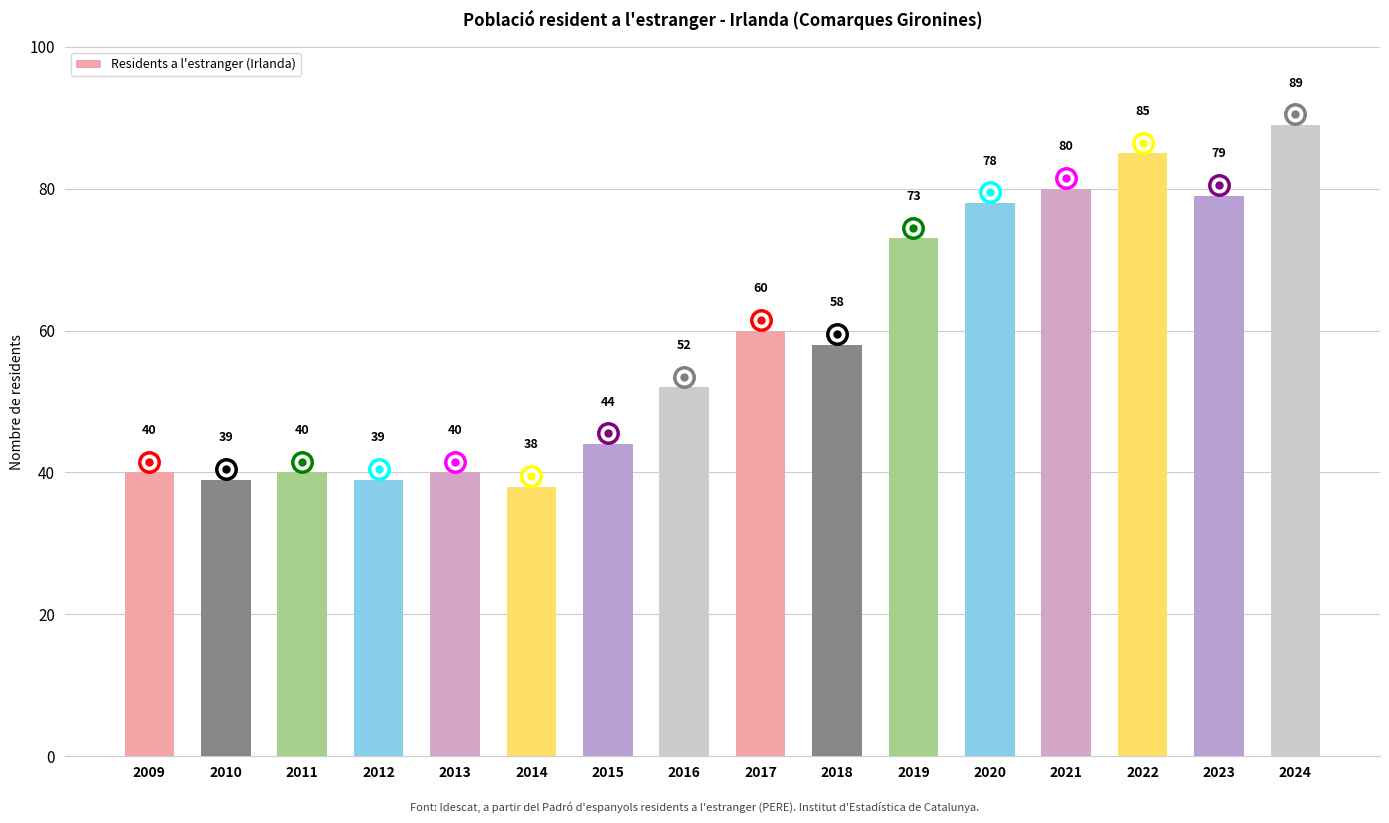

What is the greatest value displayed?

89